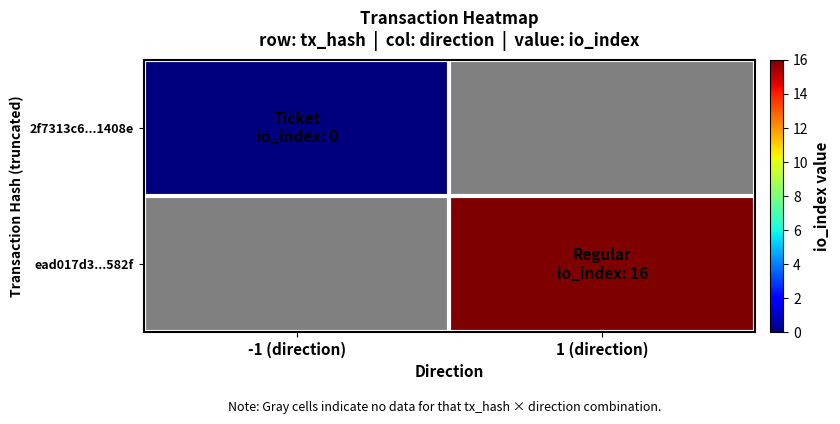

How many categories are shown in the chart?

2